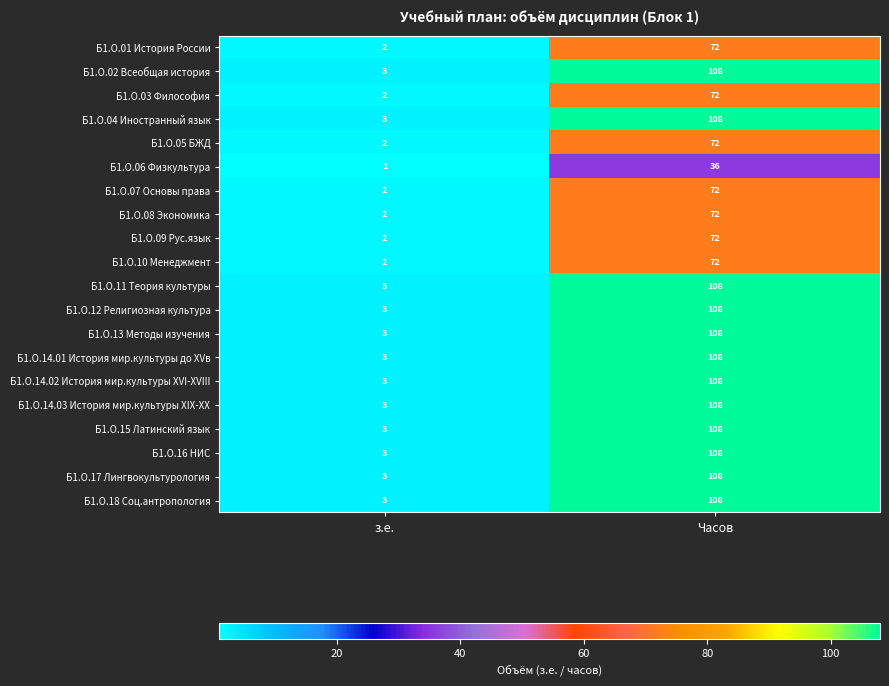

How many data points does each series have?

2